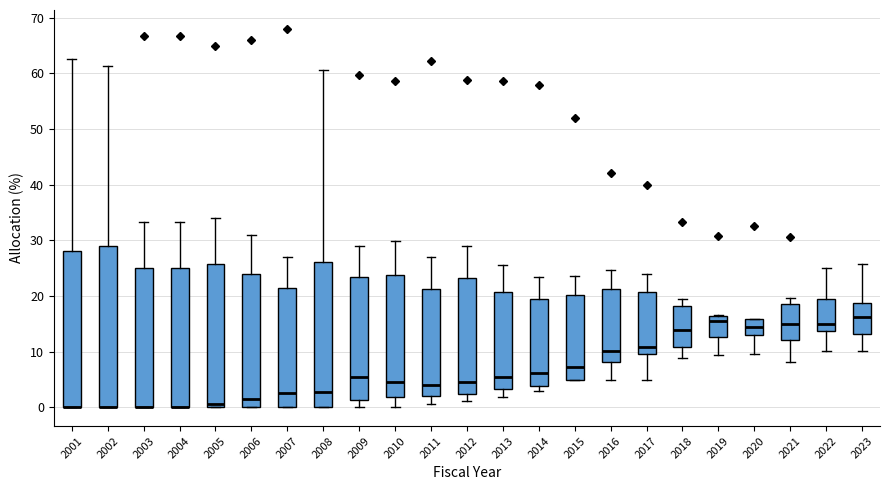

Reading left to right, transcribe this box plot: for each box, give where its median line is, the range the box spans, and where its two whiskers end, as read against the y-axis. The values are not printed on the chart, so give them approximately, as read against the axis.

2001: median 0 (drawn on the box's lower edge), box 0 to 28, whiskers 0 to 63
2002: median 0 (drawn on the box's lower edge), box 0 to 29, whiskers 0 to 61
2003: median 0 (drawn on the box's lower edge), box 0 to 25, whiskers 0 to 33
2004: median 0 (drawn on the box's lower edge), box 0 to 25, whiskers 0 to 33
2005: median 1, box 0 to 26, whiskers 0 to 34
2006: median 2, box 0 to 24, whiskers 0 to 31
2007: median 3, box 0 to 22, whiskers 0 to 27
2008: median 3, box 0 to 26, whiskers 0 to 61
2009: median 5, box 1 to 23, whiskers 0 to 29
2010: median 5, box 2 to 24, whiskers 0 to 30
2011: median 4, box 2 to 21, whiskers 1 to 27
2012: median 4, box 2 to 23, whiskers 1 to 29
2013: median 5, box 3 to 21, whiskers 2 to 26
2014: median 6, box 4 to 19, whiskers 3 to 23
2015: median 7, box 5 to 20, whiskers 5 to 24
2016: median 10, box 8 to 21, whiskers 5 to 25
2017: median 11, box 10 to 21, whiskers 5 to 24
2018: median 14, box 11 to 18, whiskers 9 to 19
2019: median 16 (just below the box's upper edge), box 13 to 16, whiskers 9 to 17
2020: median 14, box 13 to 16, whiskers 10 to 16
2021: median 15, box 12 to 19, whiskers 8 to 20
2022: median 15, box 14 to 20, whiskers 10 to 25
2023: median 16, box 13 to 19, whiskers 10 to 26